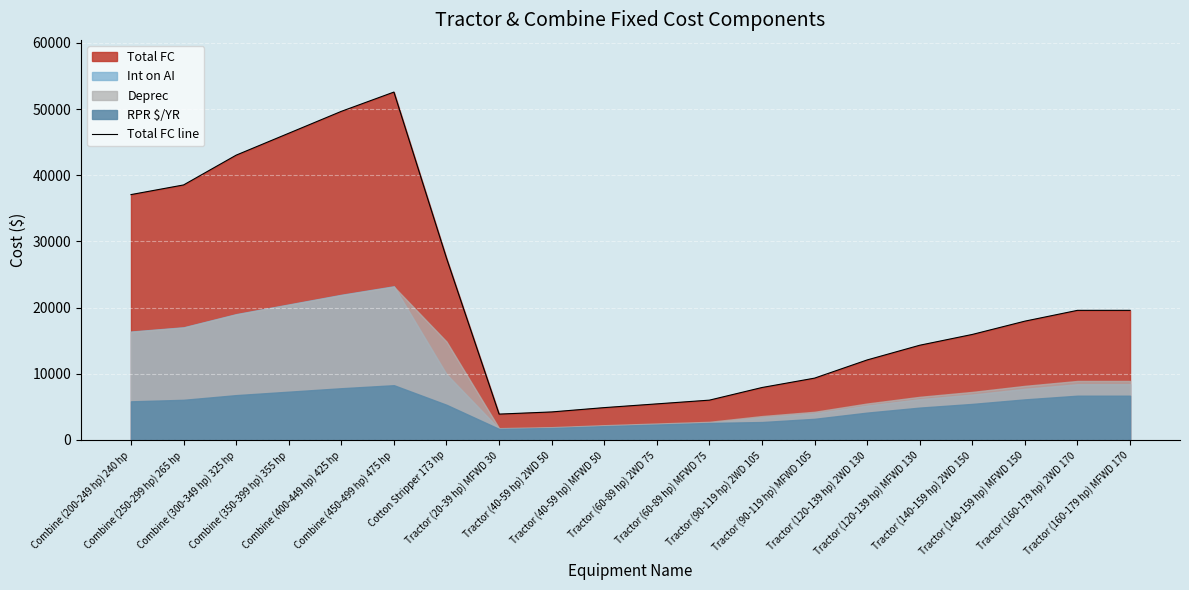

Reading left to right, extract all data points from this chart.

37081.3	38538.1	43040.8	46351.7	49662.5	52576.0	27472.0	3904.4	4230.8	4883.6	5448.6	6013.5	7921.8	9340.4	12089.8	14311.9	15943.9	17952.6	19584.7	19584.7